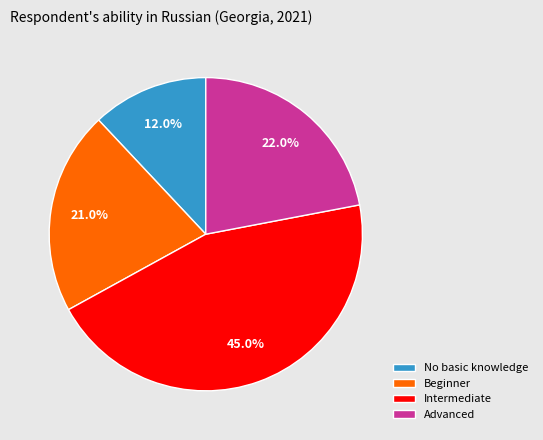

Which slice is the largest?

Intermediate